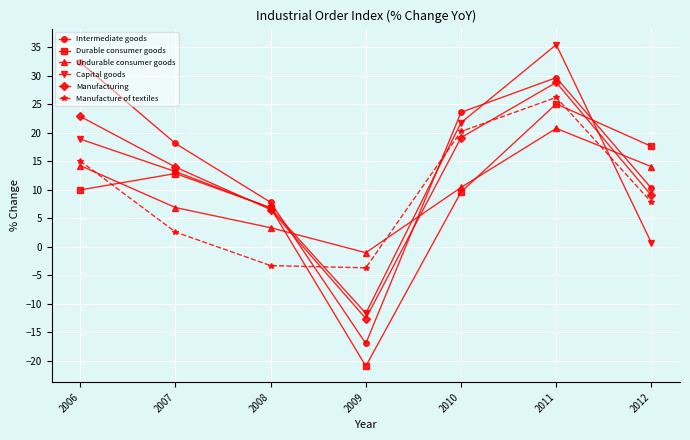

What is the spread (max minus min) of values at 2006?

22.4